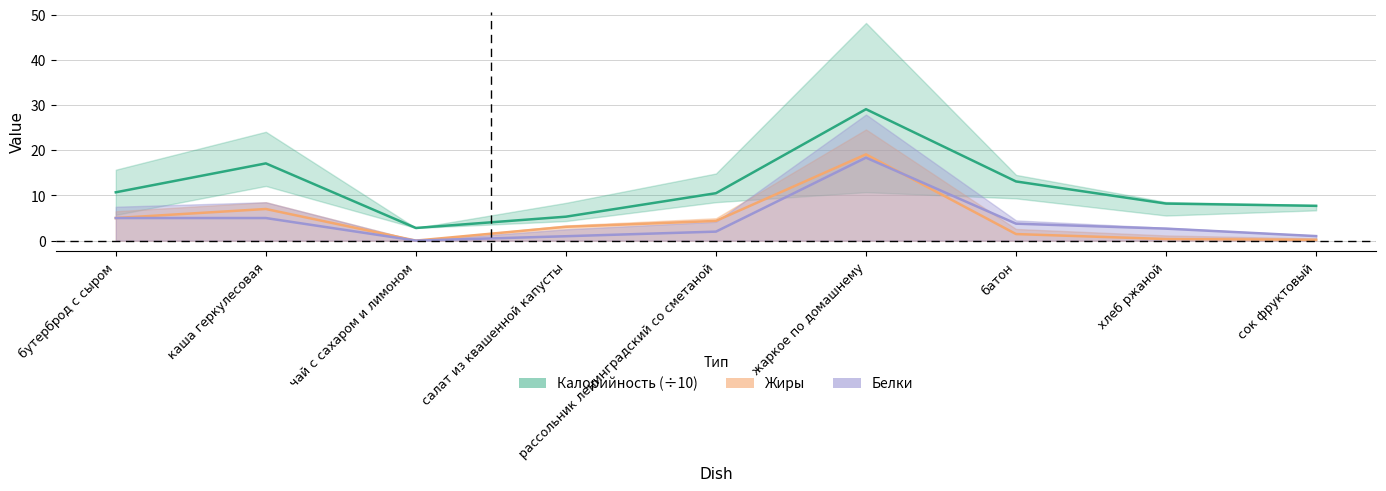

Reading right to left, list all the values displayed in this chart.

Калорийность: сок фруктовый=7.7	хлеб ржаной=8.2	батон=13.1	жаркое по домашнему=29.1	рассольник ленинградский со сметаной=10.5	салат из квашенной капусты=5.3	чай с сахаром и лимоном=2.8	каша геркулесовая=17.1	бутерброд с сыром=10.7
Белки: сок фруктовый=1.0	хлеб ржаной=2.6	батон=3.8	жаркое по домашнему=18.4	рассольник ленинградский со сметаной=2.0	салат из квашенной капусты=1.0	чай с сахаром и лимоном=0.0	каша геркулесовая=5.0	бутерброд с сыром=5.0
Жиры: сок фруктовый=0.2	хлеб ржаной=0.3	батон=1.4	жаркое по домашнему=19.1	рассольник ленинградский со сметаной=4.4	салат из квашенной капусты=3.1	чай с сахаром и лимоном=0.0	каша геркулесовая=7.0	бутерброд с сыром=5.0